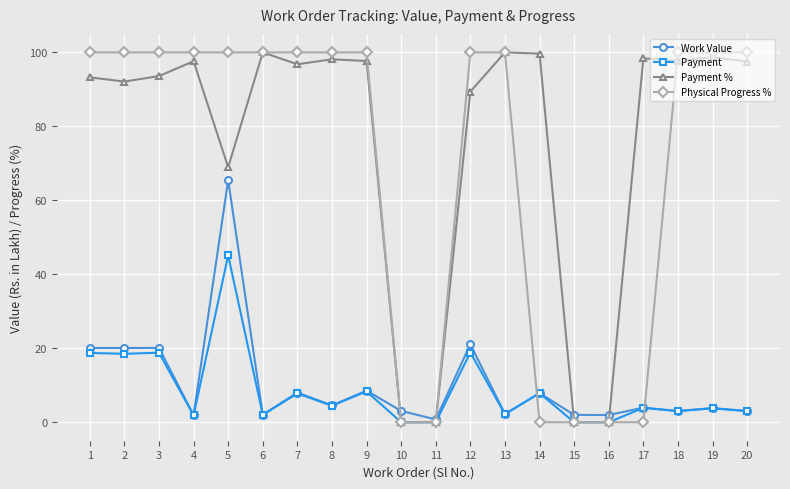

What is the average value of the Physical Progress % series?

70.0